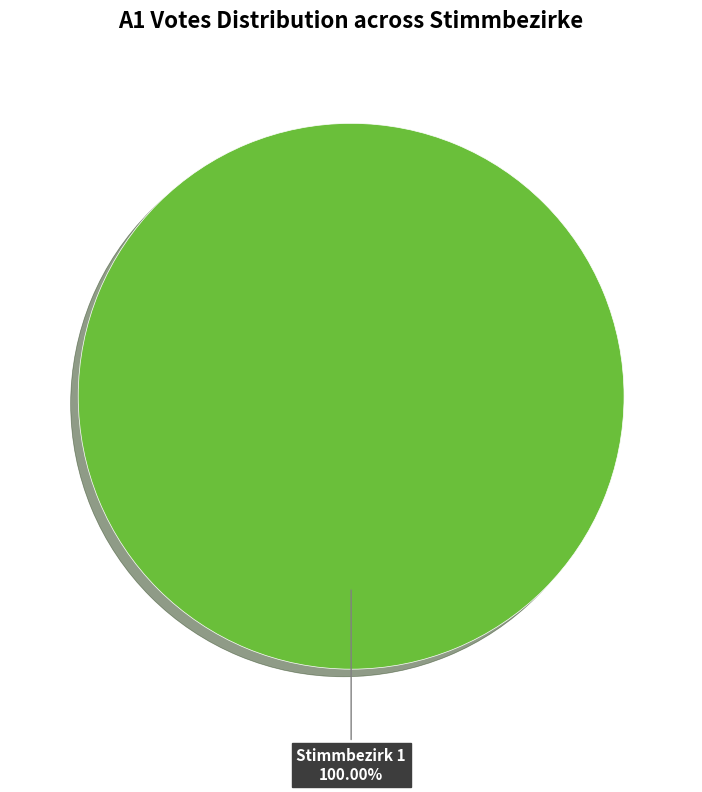

Is there a majority slice in this chart?

Yes